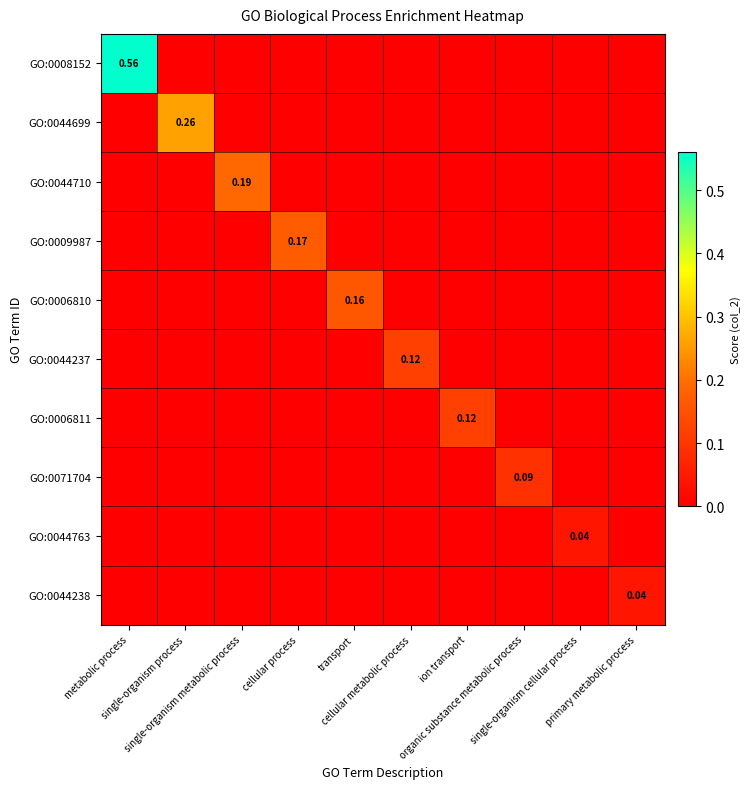

How many series are shown in this chart?

10